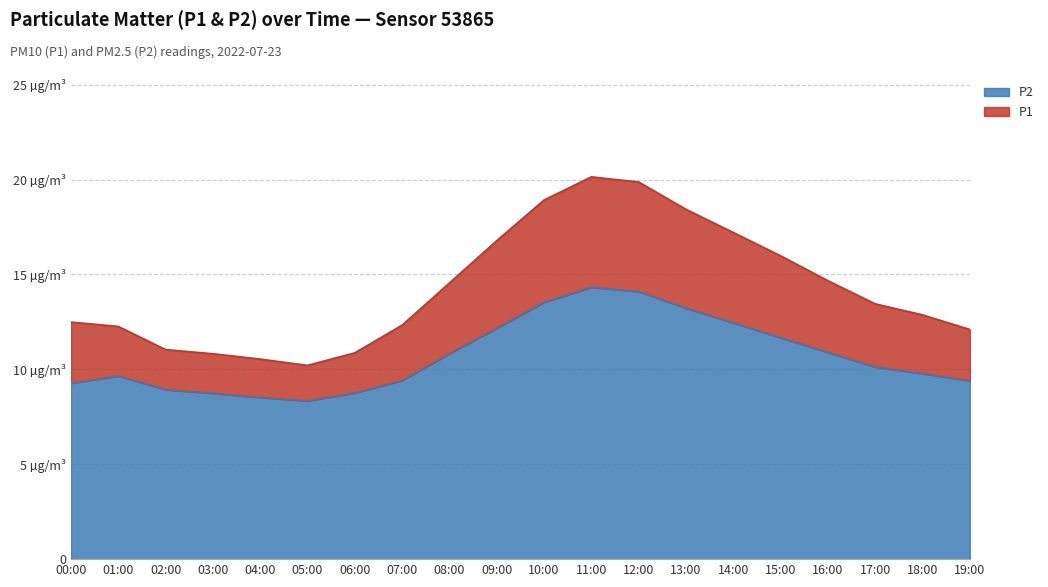

What is the minimum value shown in the chart?

8.3